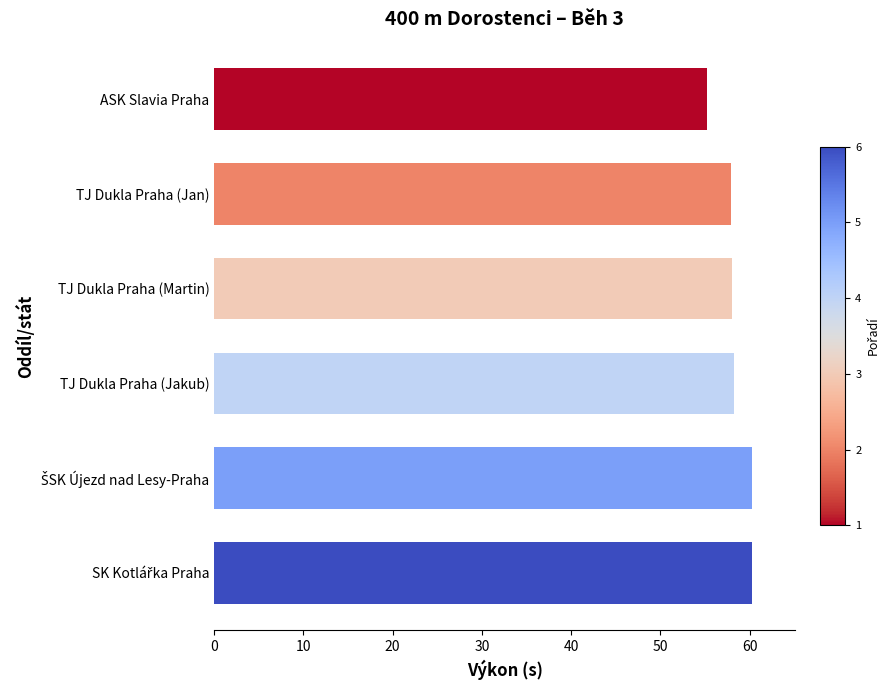

What is the minimum value shown in the chart?

55.2